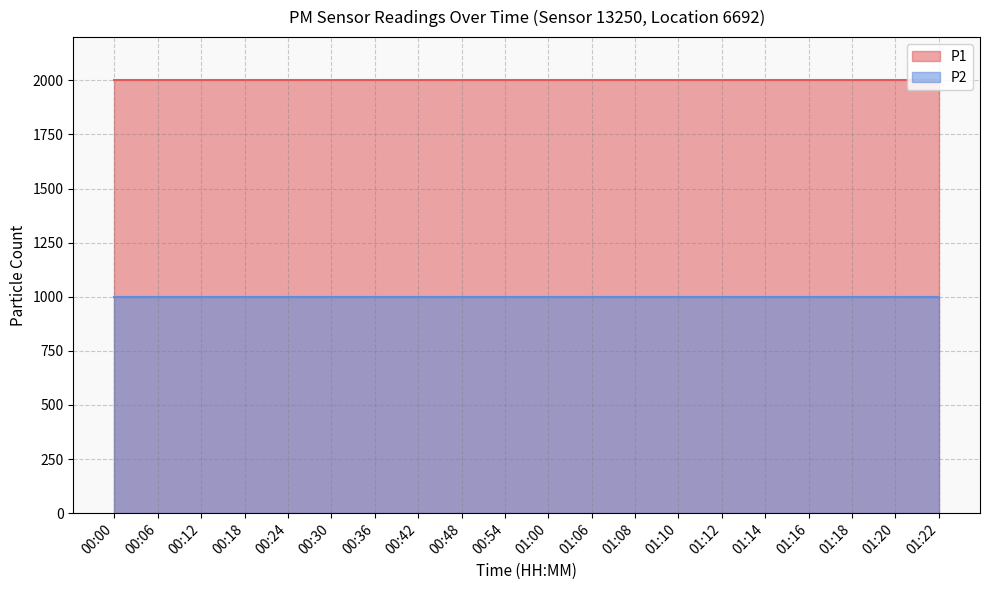

Which series has the widest spread of values?

P1